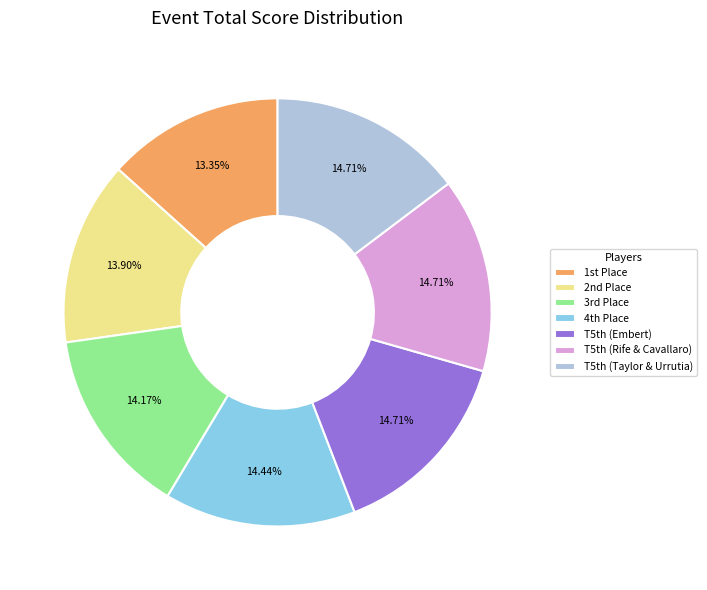

Does any single category account for the majority?

No